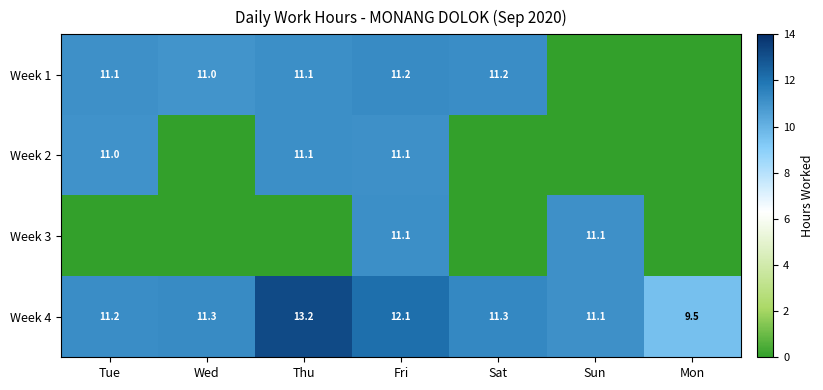

True or false: Week 1 has a value of 11.0 at Wed.

True